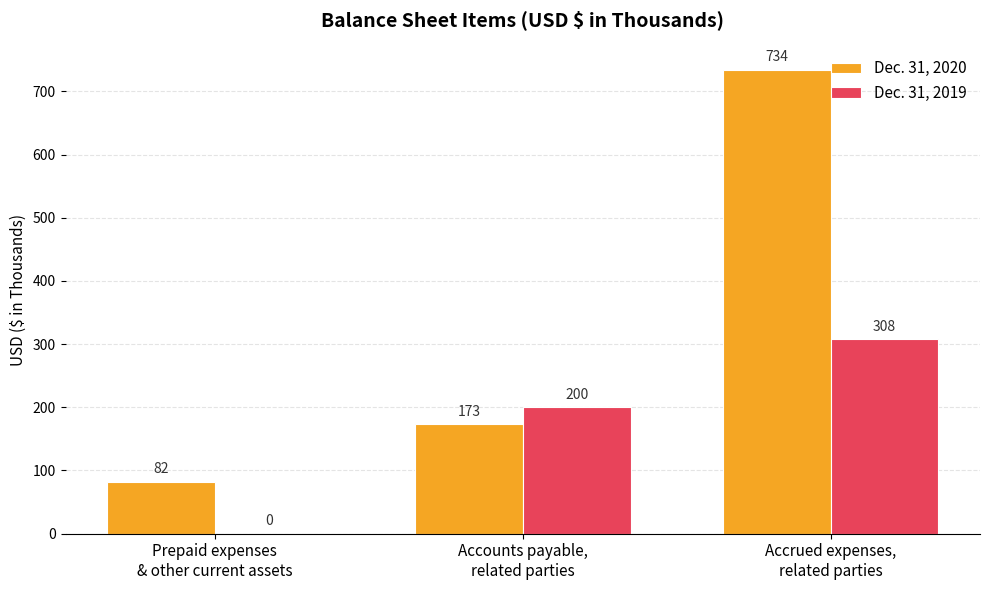

Are the bars grouped side by side (vs. stacked)?

Yes